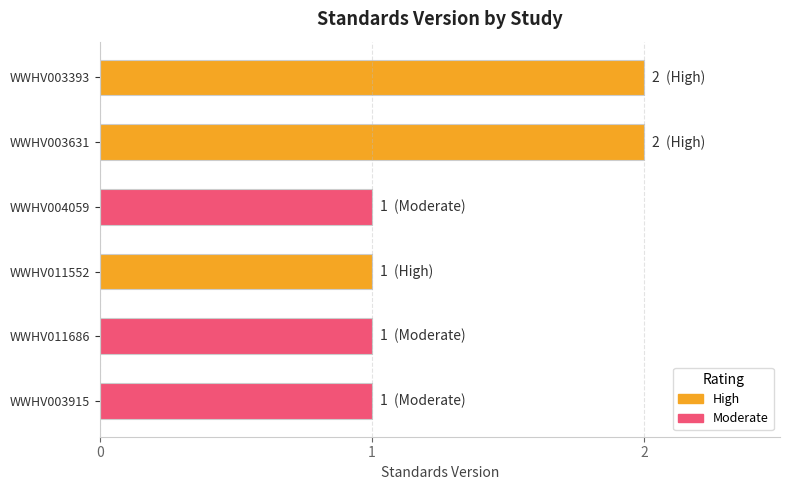

The chart shows a value of 0 at WWHV011686. True or false?

False